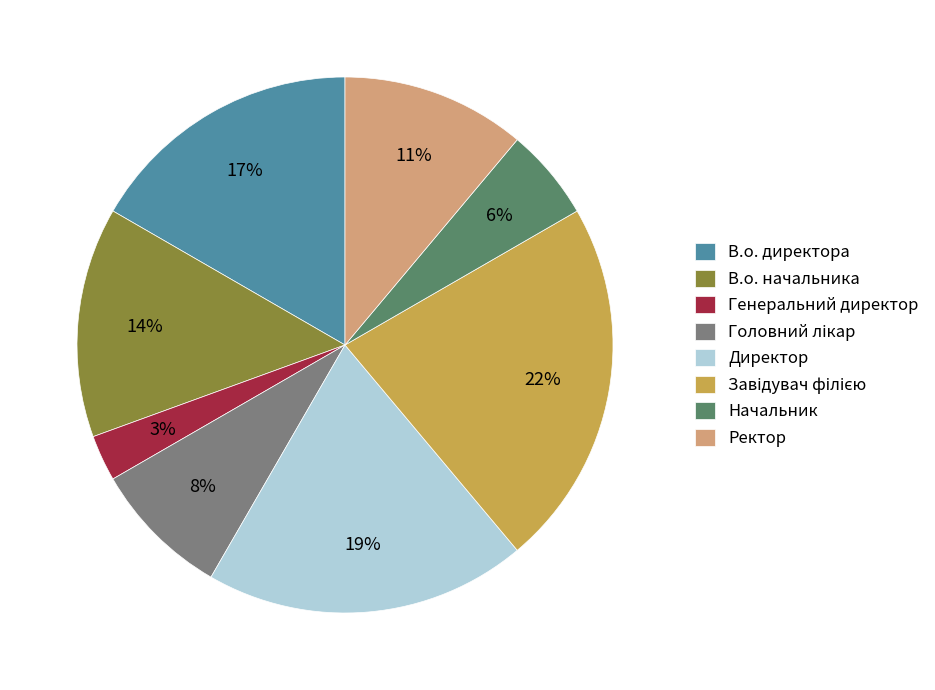

Does any single category account for the majority?

No